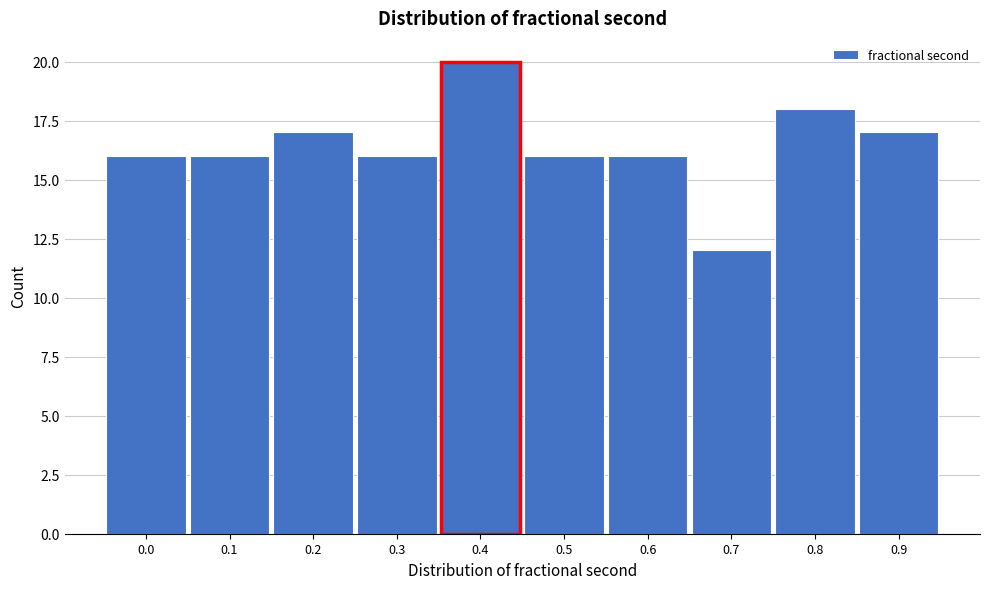

Reading right to left, extract all data points from this chart.

0.9=17	0.8=18	0.7=12	0.6=16	0.5=16	0.4=20	0.3=16	0.2=17	0.1=16	0.0=16